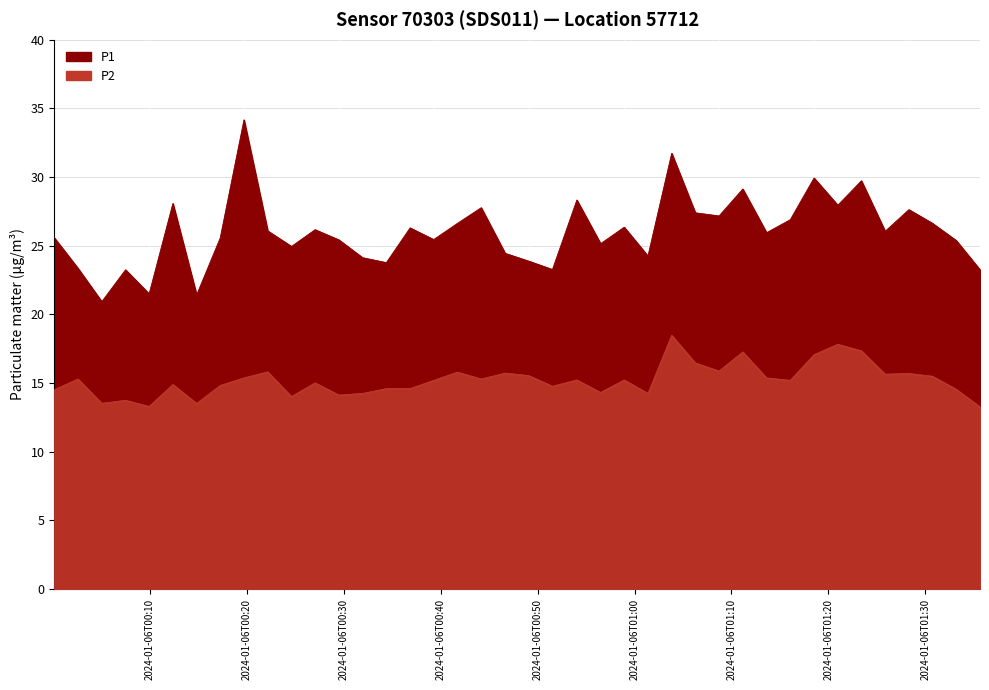

Reading left to right, what are all the values shown in this chart?

P1: 25.6	23.4	20.9	23.2	21.5	28.1	21.4	25.6	34.2	26.1	24.9	26.2	25.4	24.1	23.8	26.3	25.4	26.6	27.8	24.4	23.9	23.3	28.3	25.1	26.4	24.2	31.7	27.4	27.2	29.1	25.9	26.9	29.9	27.9	29.7	26.1	27.6	26.6	25.4	23.2
P2: 14.5	15.3	13.5	13.8	13.3	14.9	13.5	14.8	15.4	15.8	14.0	15.0	14.1	14.2	14.6	14.6	15.2	15.8	15.3	15.7	15.6	14.8	15.2	14.3	15.2	14.2	18.5	16.5	15.9	17.3	15.4	15.2	17.1	17.8	17.4	15.7	15.7	15.5	14.6	13.3